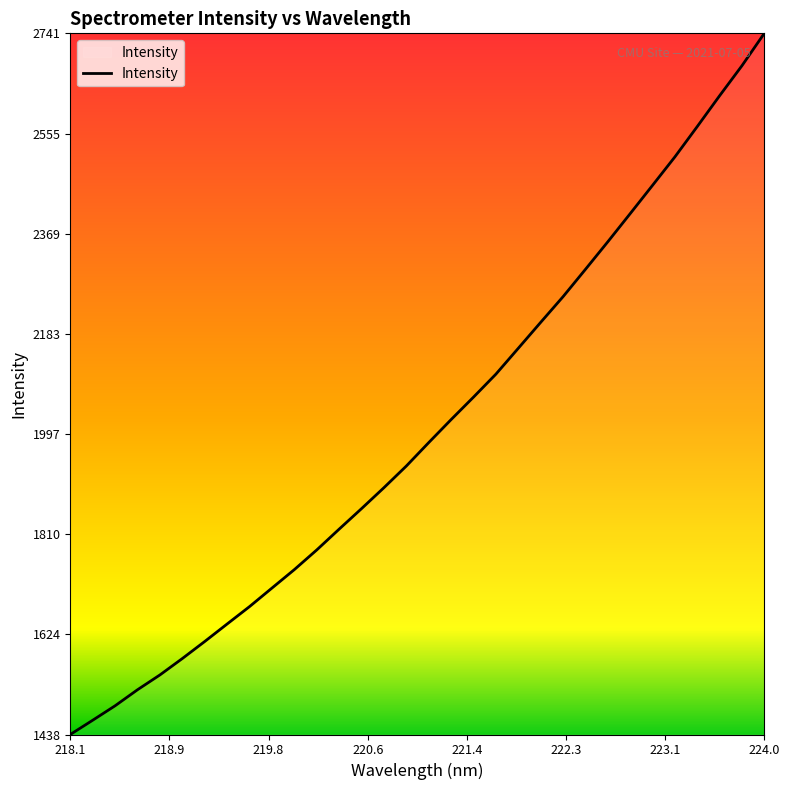

How many lines are shown in the chart?

1